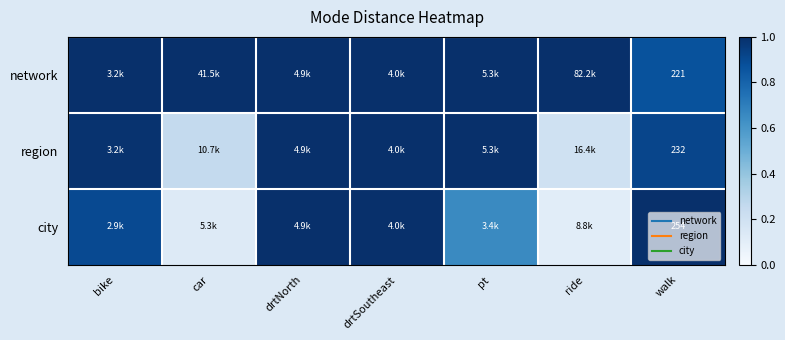

Count the number of categories in the chart.

7